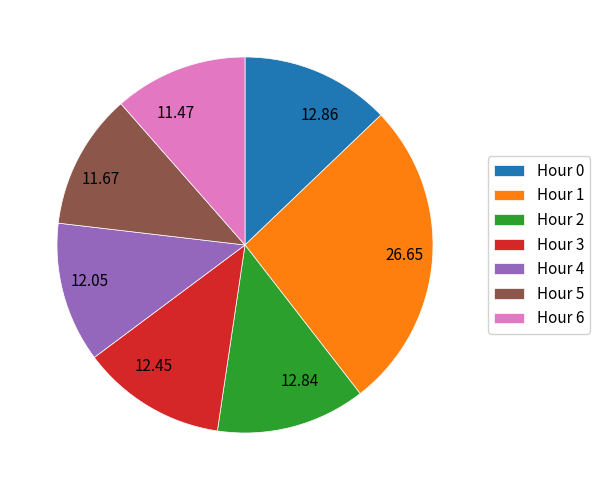

Does any single category account for the majority?

No